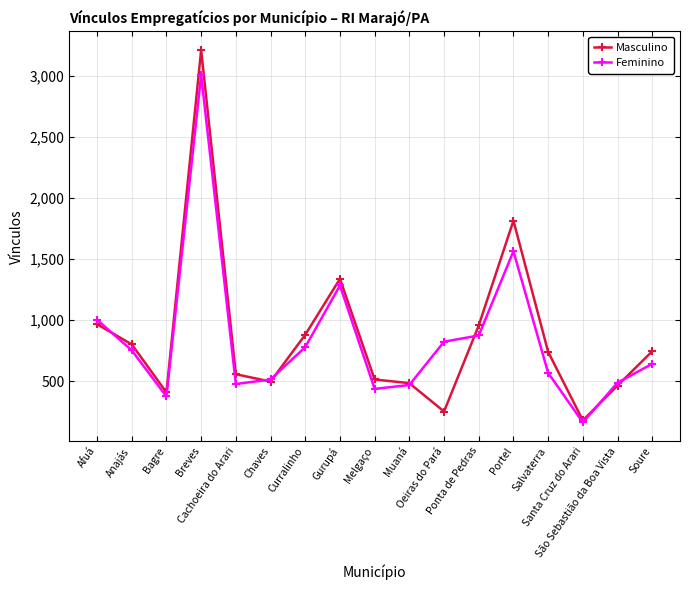

At how many categories does at least one series exceed 2043?

1